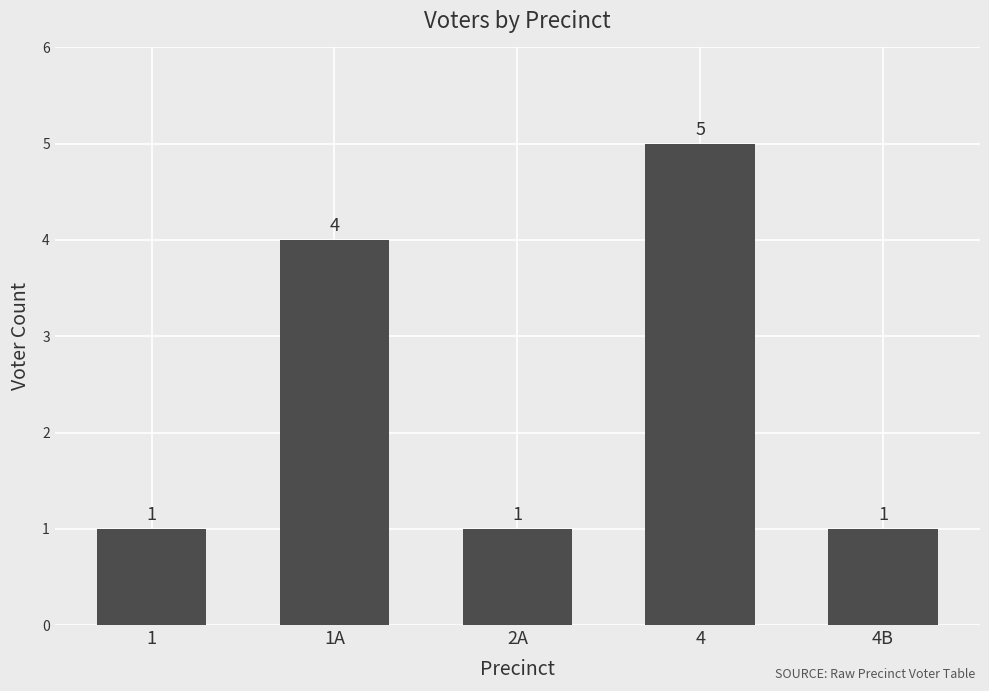

Reading left to right, what are all the values shown in this chart?

1	4	1	5	1